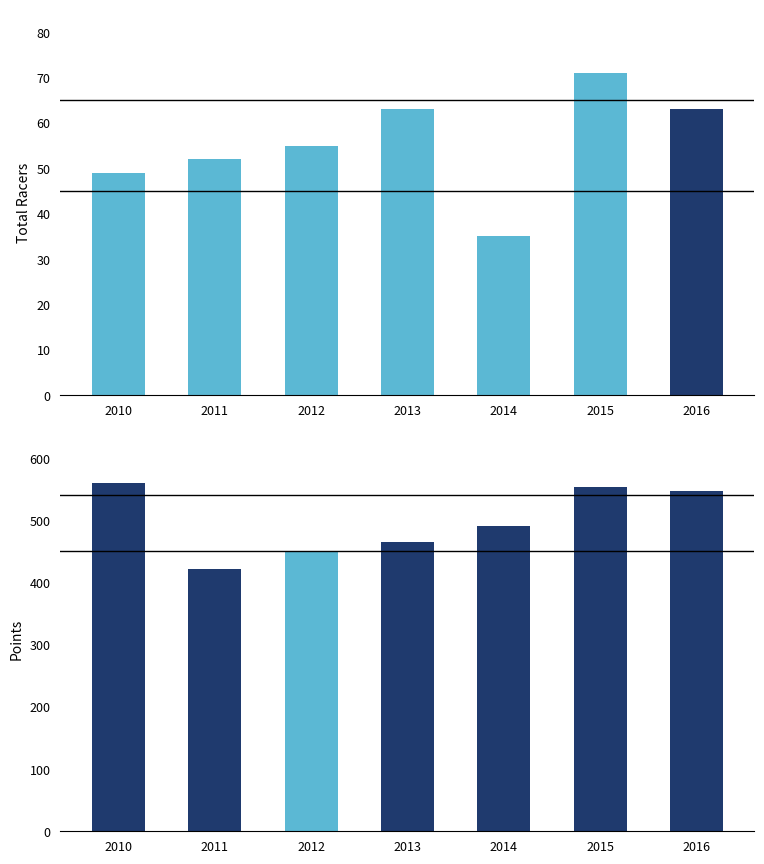

What is the sum of the total_racers values at 2012 and 2014?

90.0